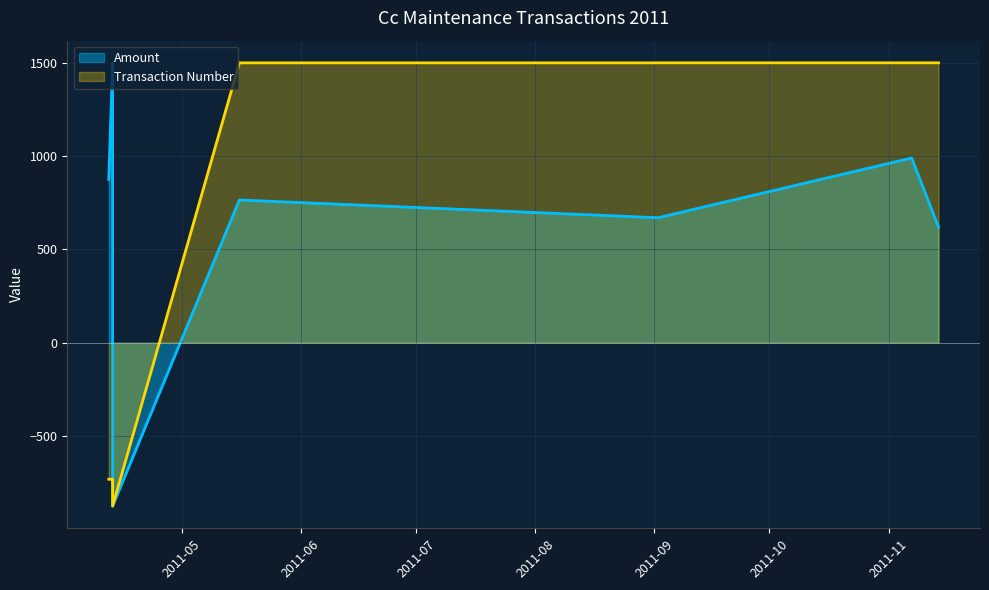

True or false: Transaction Number and Amount intersect in this chart.

False